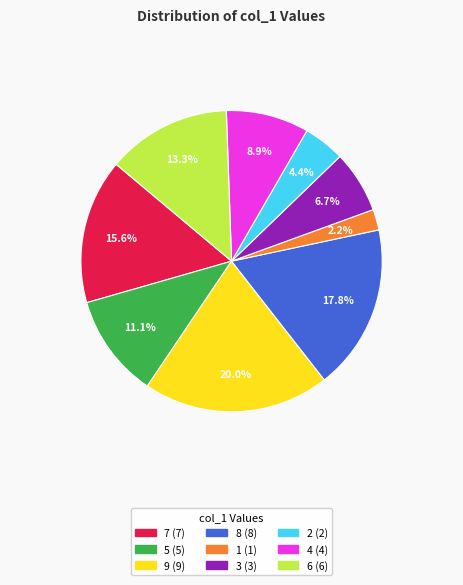

Is 7 the majority of the pie?

No